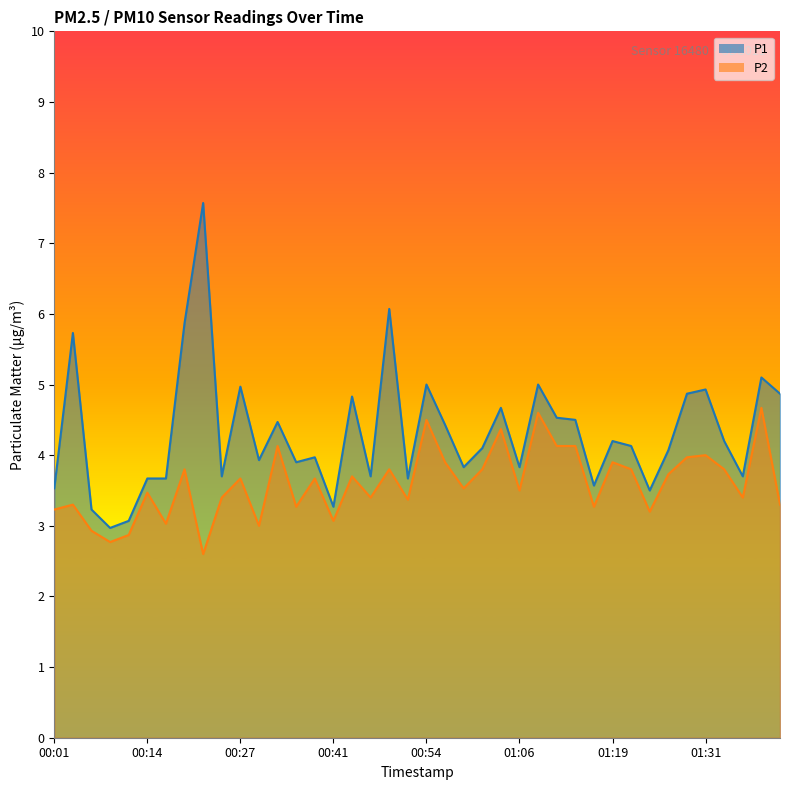

List the series in order of their overall mean, lowest first.

P2, P1